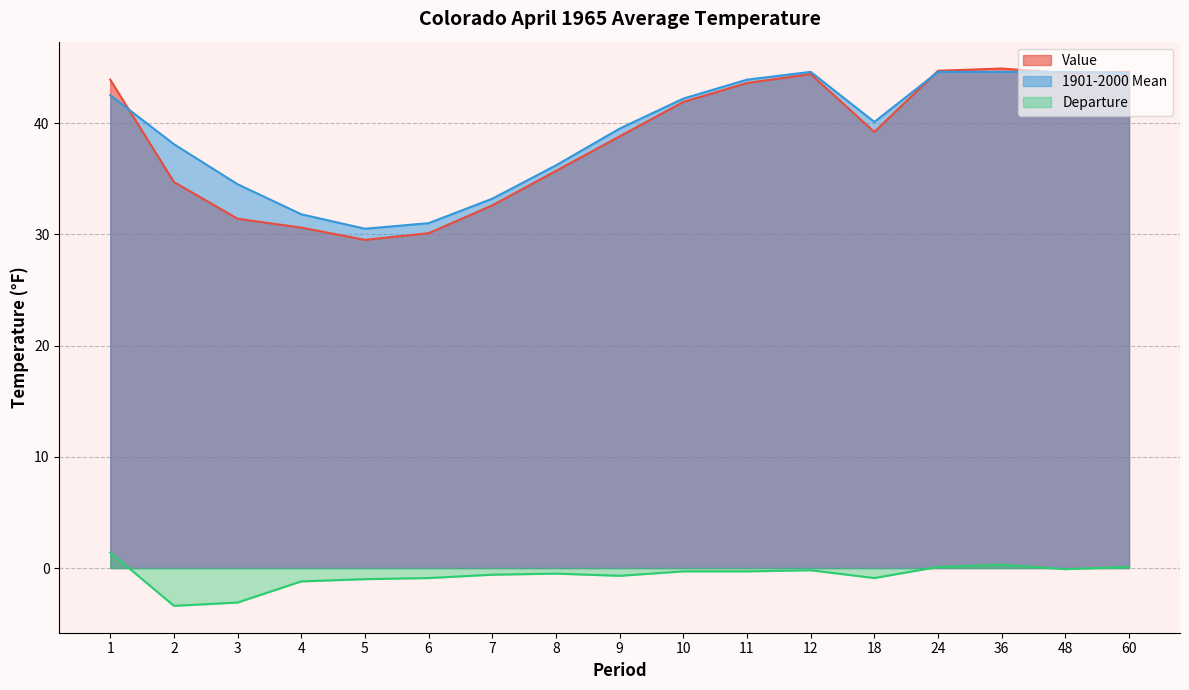

How many data points in Departure are above 0?

4